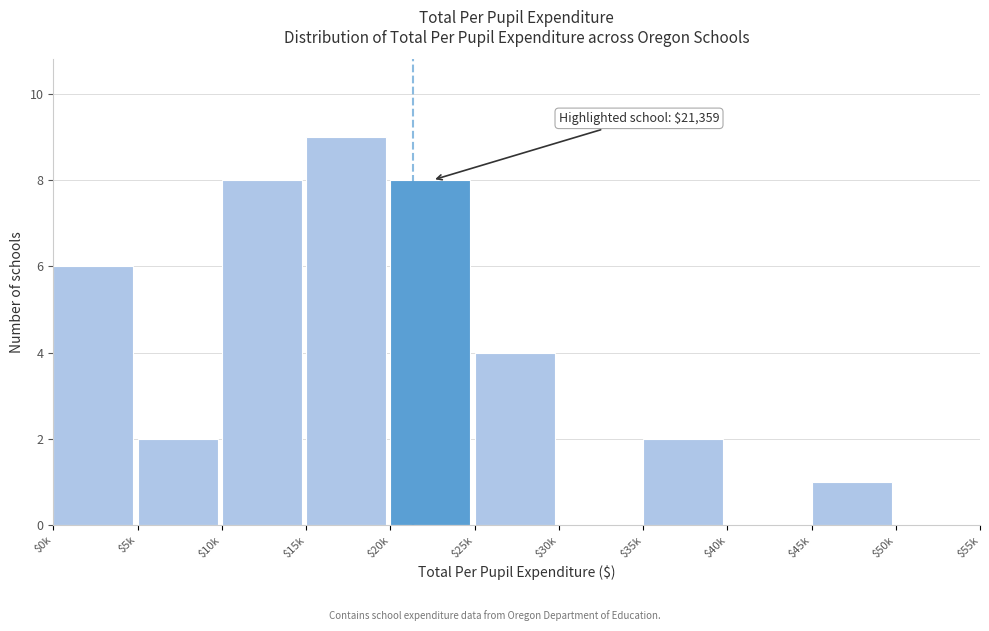

Read the value at $10k.

8